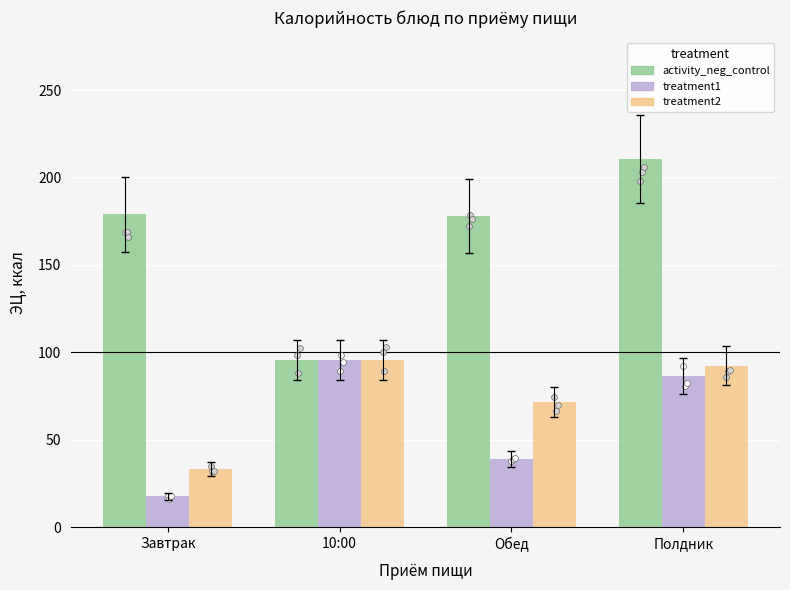

What are all the series names shown in the legend?

activity_neg_control, treatment1, treatment2